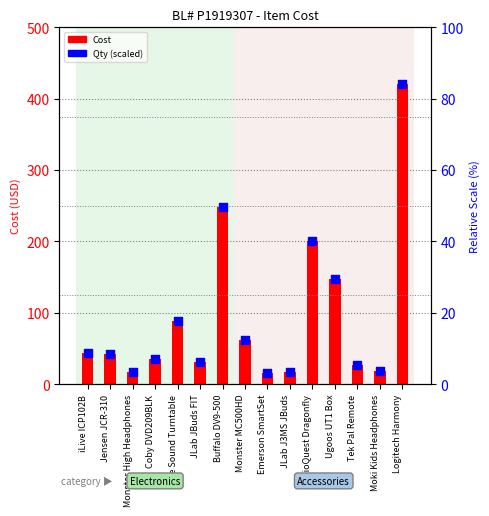

At which category is the sum across all series the highest?

Logitech Harmony